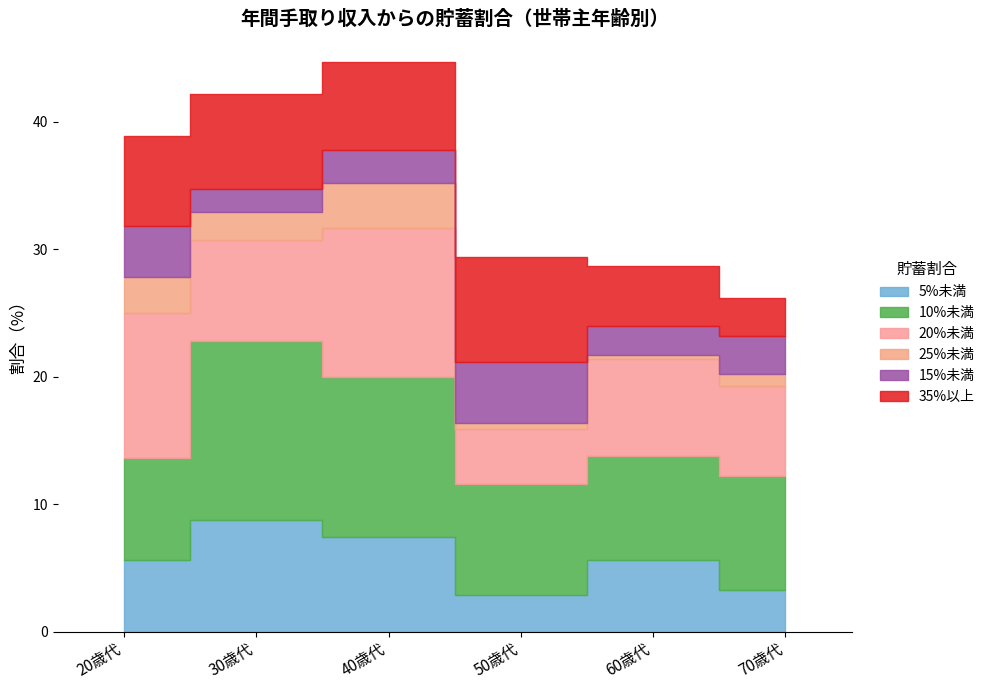

What is the difference between the 5%未満 values at 70歳代 and 50歳代?

0.4